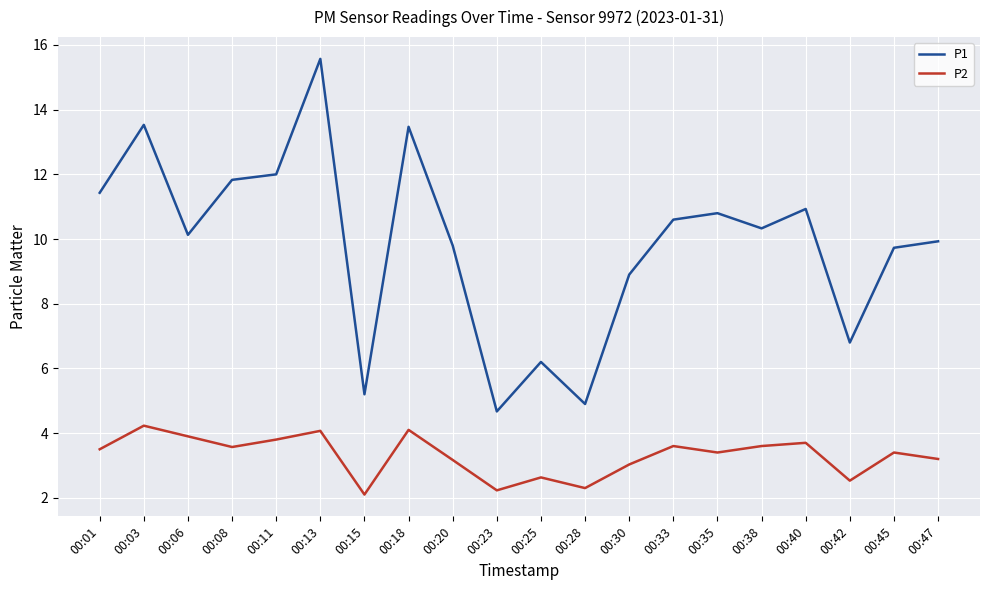

Between 00:03 and 00:42, which series saw the biggest shift?

P1